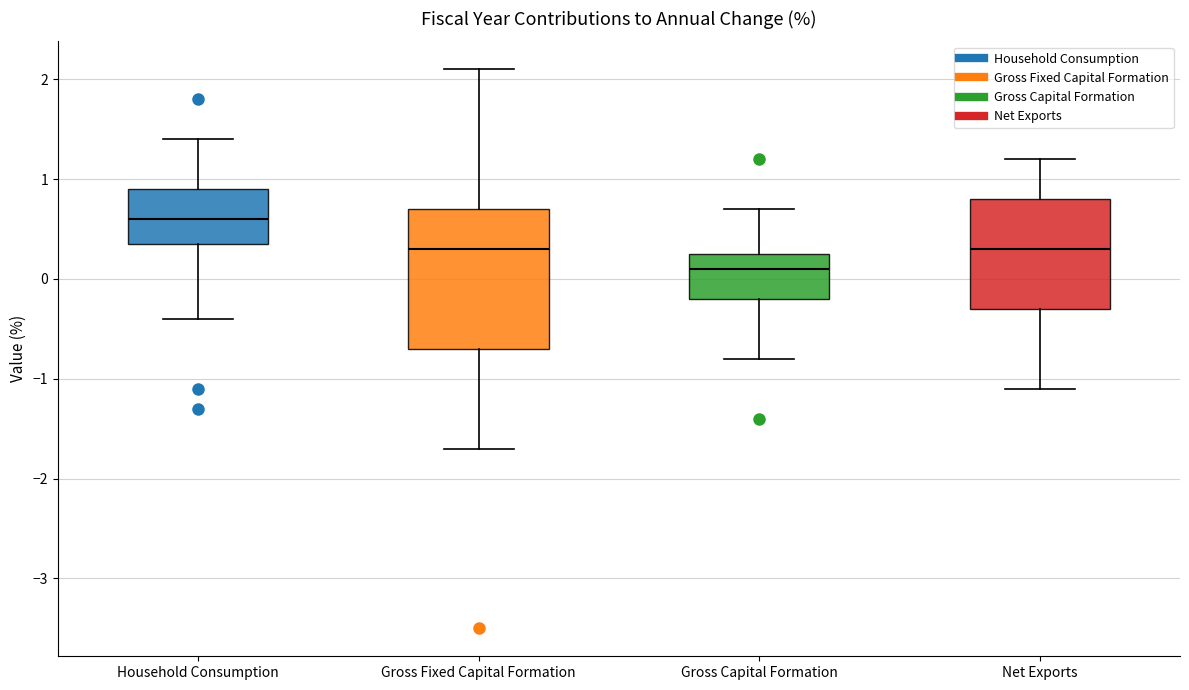

Which box's median line is the highest?

Household Consumption